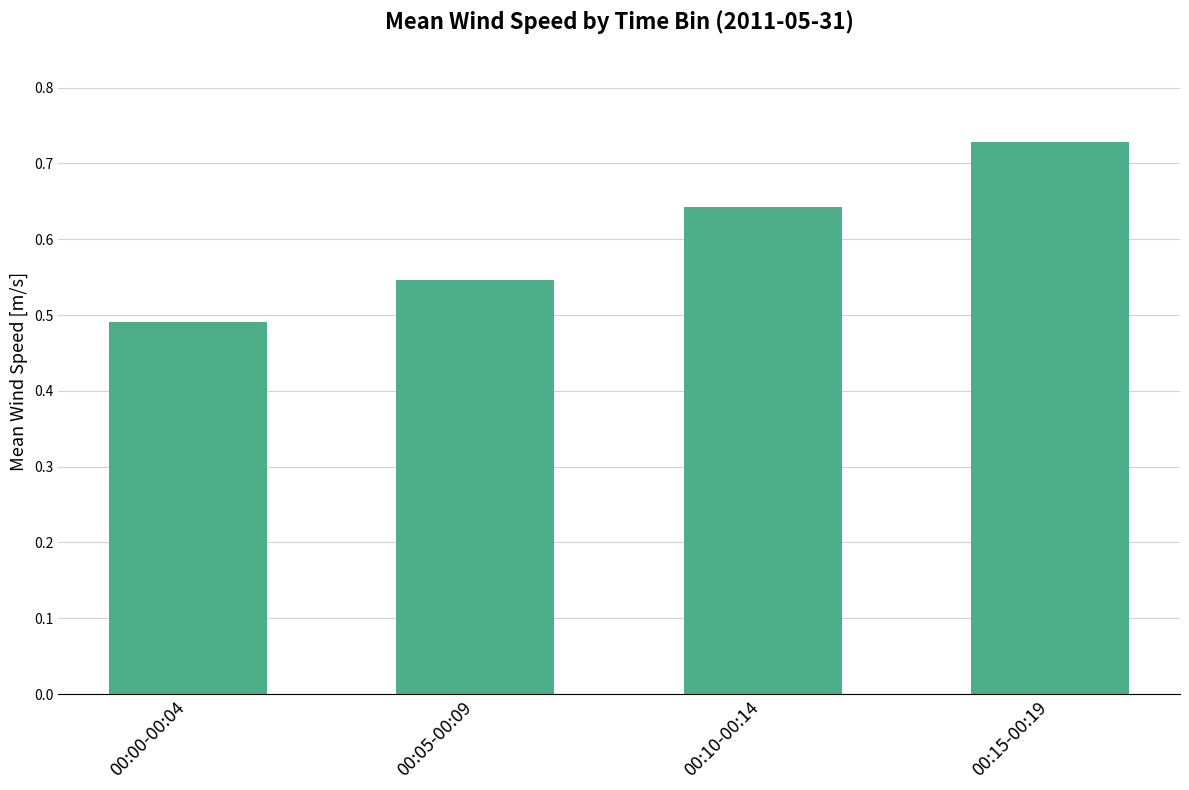

Which category has the lowest value across all series?

00:00-00:04